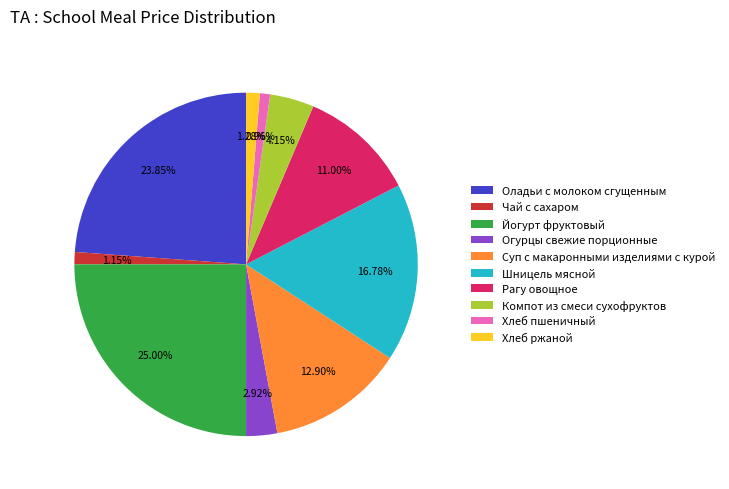

To the nearest percent, what is the difference between the Рагу овощное and Йогурт фруктовый slice percentages?

14%